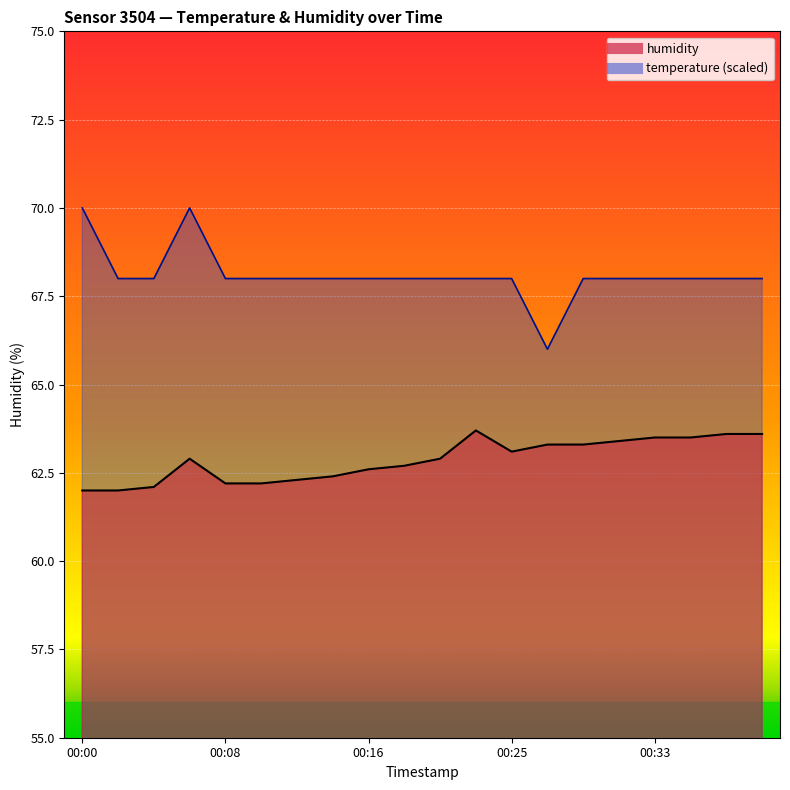

What is the average value of the temperature series?

68.1